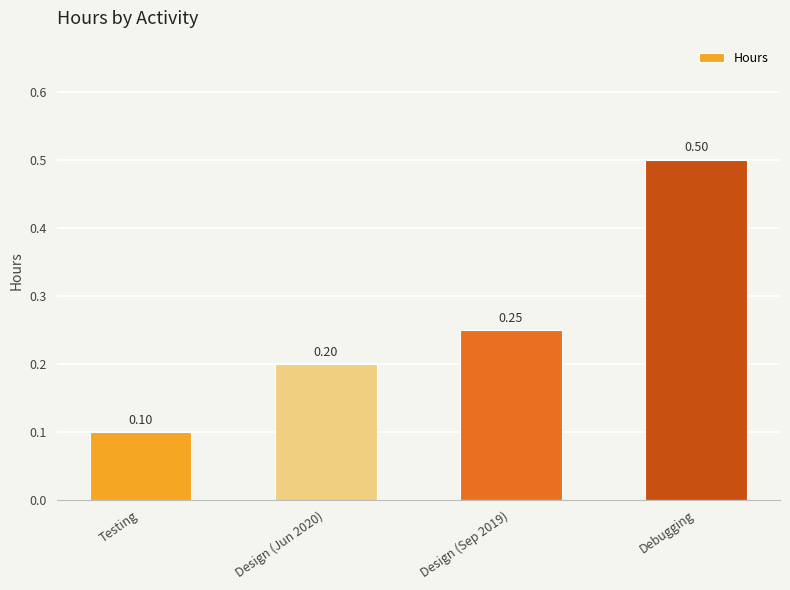

At which label is the value closest to 0?

Testing